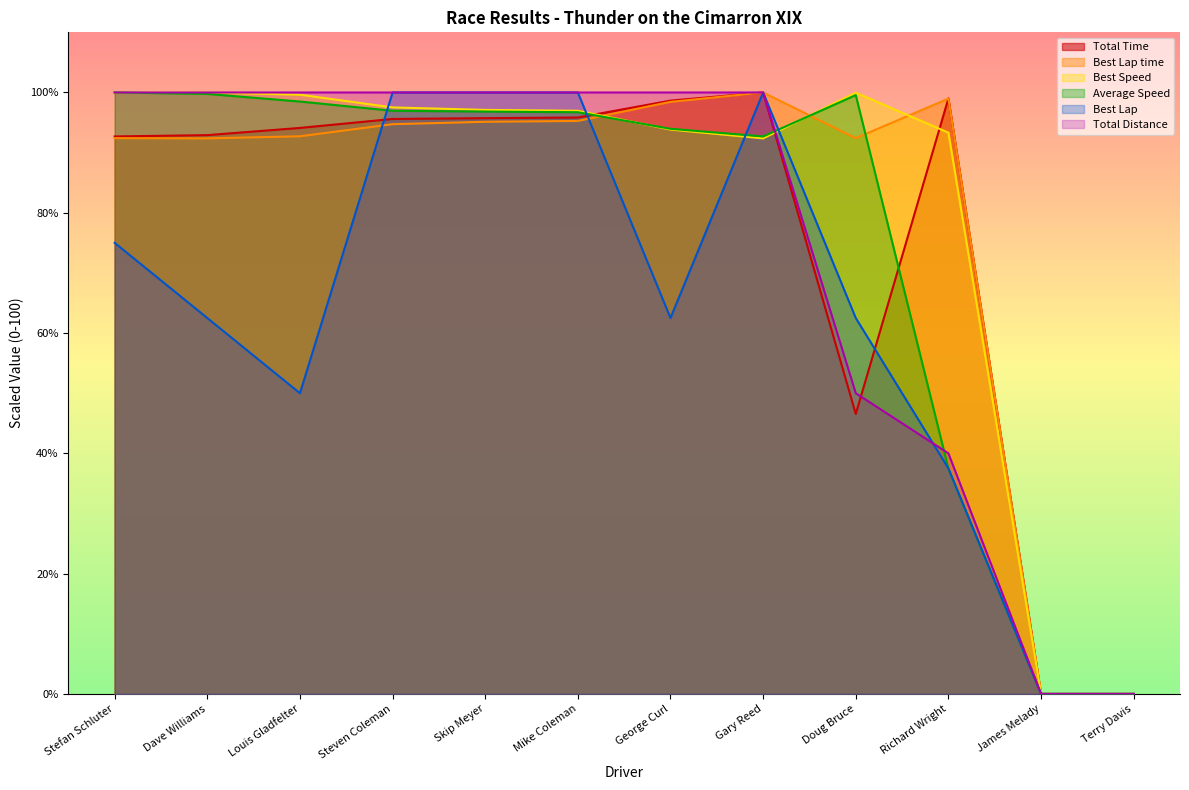

Where do Best Lap and Best Lap time first cross each other?

Louis Gladfelter and Steven Coleman